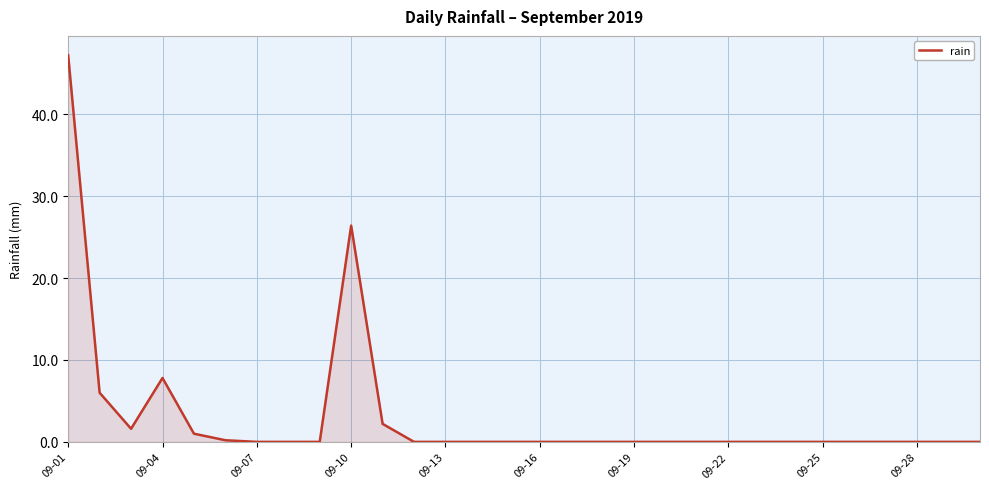

What is the maximum value shown in the chart?

47.2